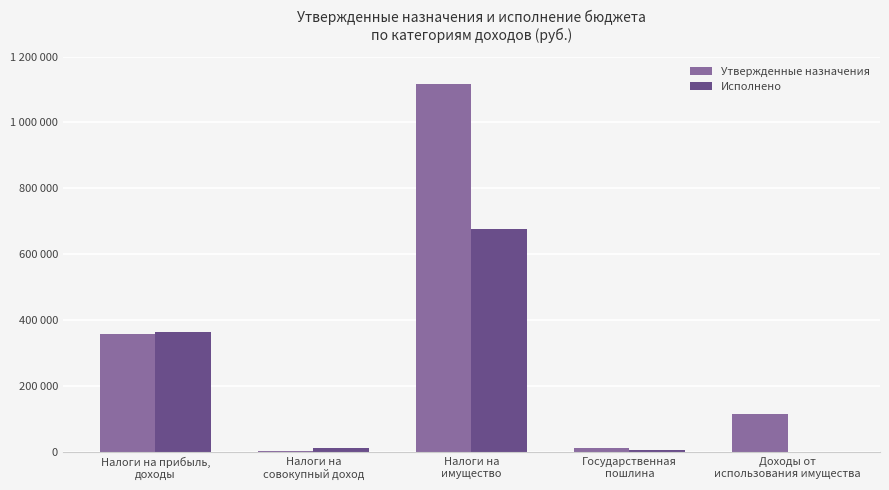

The value of Утвержденные назначения at Налоги на
совокупный доход is 4000.0. True or false?

True